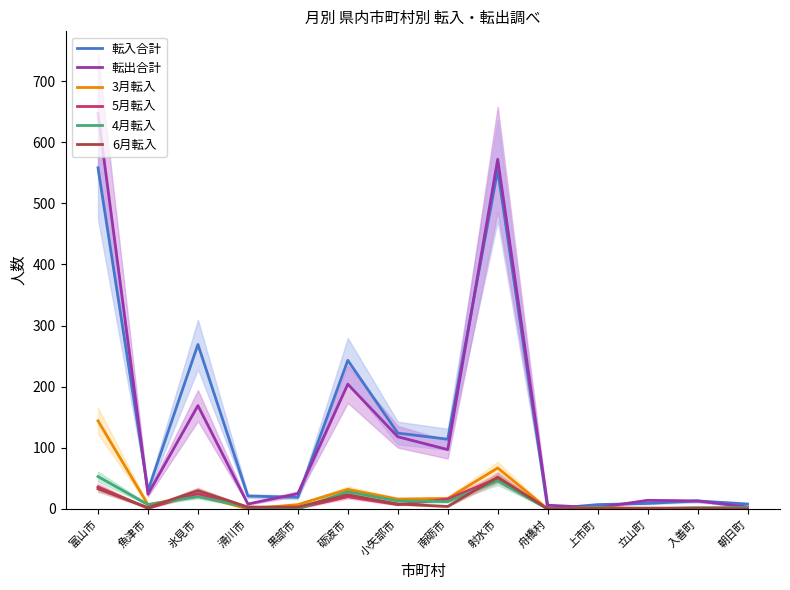

At which label does 6月転入 first exceed 3?

富山市